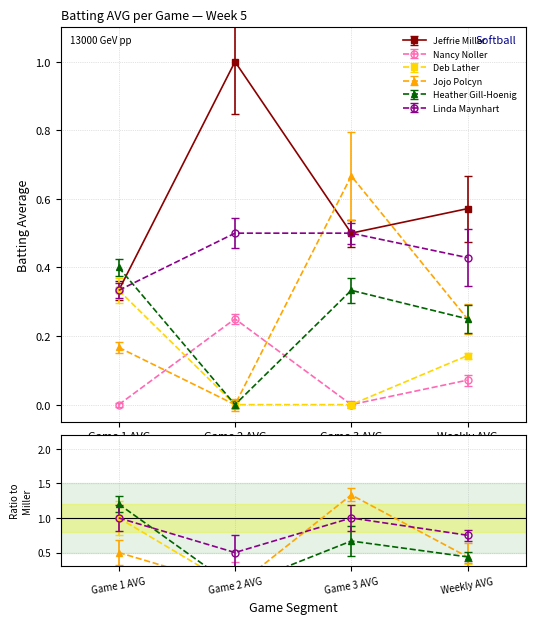

Reading right to left, transcribe all the data shown in this chart.

Jeffrie Miller: 0.6	0.5	1.0	0.3
Nancy Noller: 0.1	0.0	0.2	0.0
Deb Lather: 0.1	0.0	0.0	0.3
Jojo Polcyn: 0.2	0.7	0.0	0.2
Heather Gill-Hoenig: 0.2	0.3	0.0	0.4
Linda Maynhart: 0.4	0.5	0.5	0.3